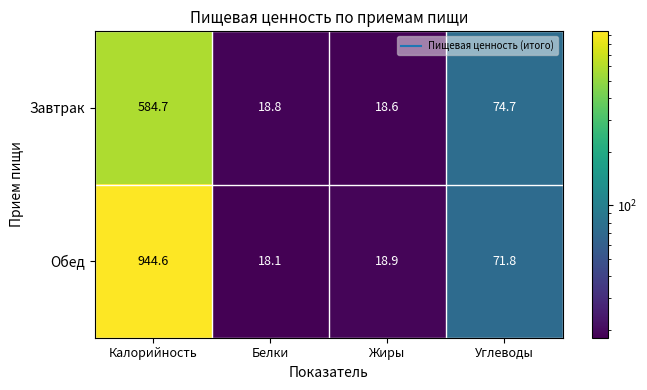

Rank the series by their average value, from highest to lowest.

Обед, Завтрак